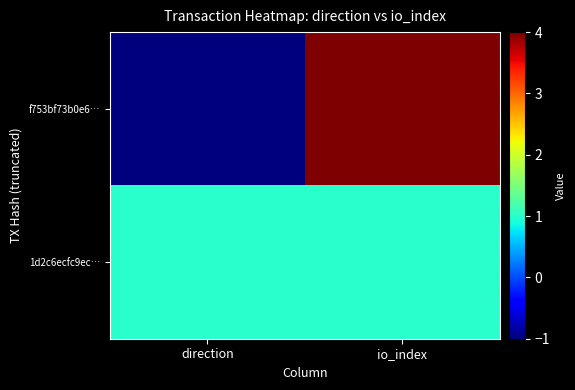

Which category has the lowest value across all series?

direction